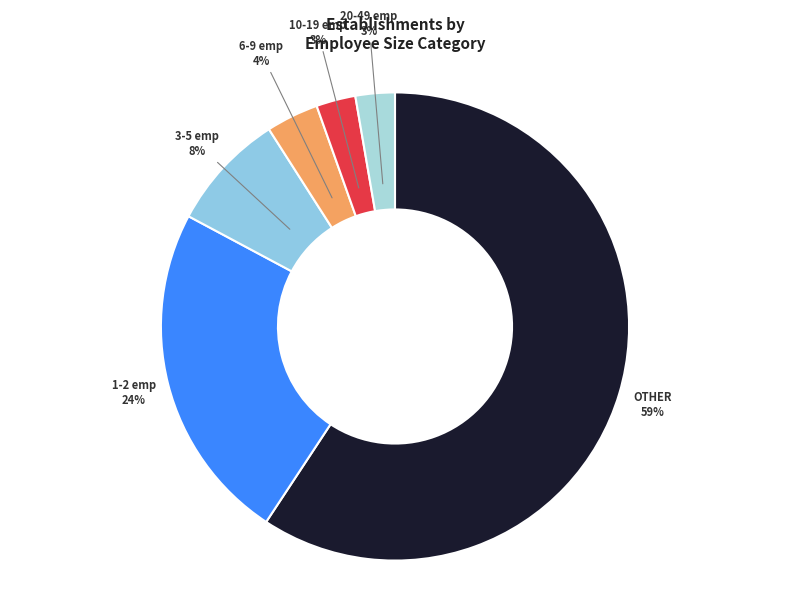

What is the majority slice?

OTHER 59%